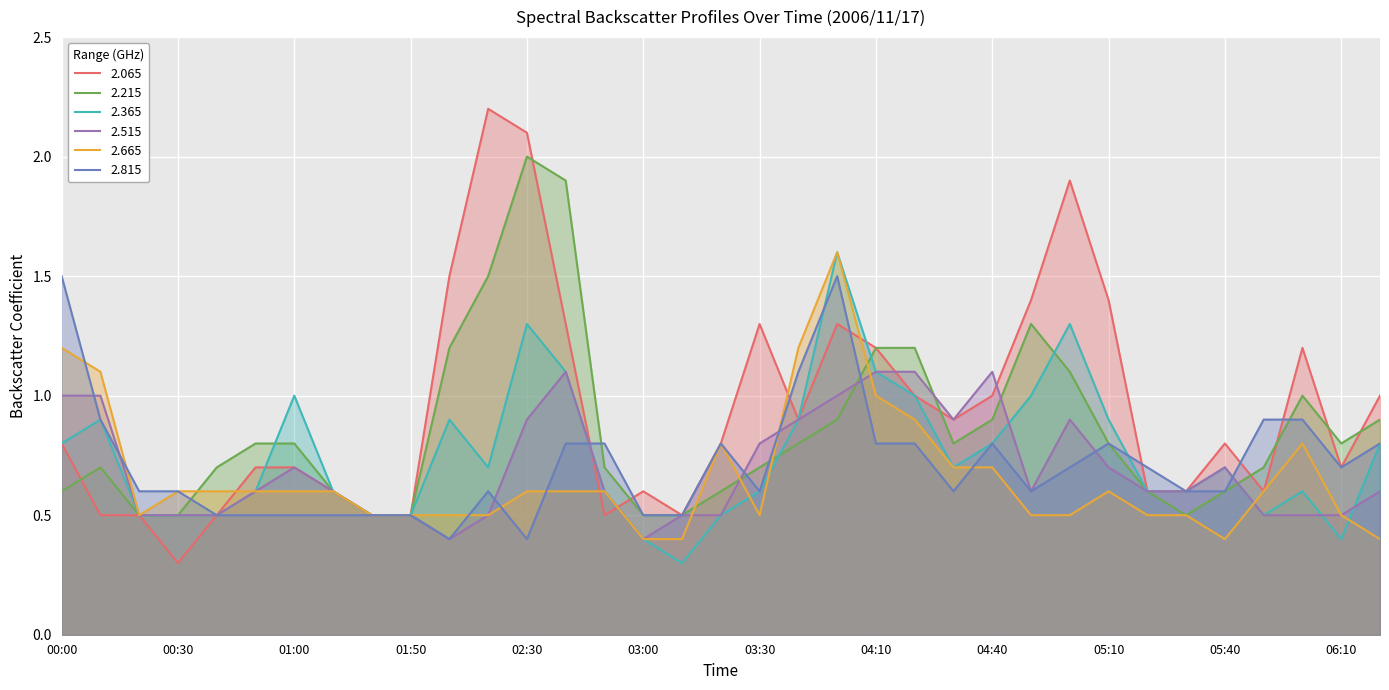

At which category does 2.515 reach its first local valley?

02:00